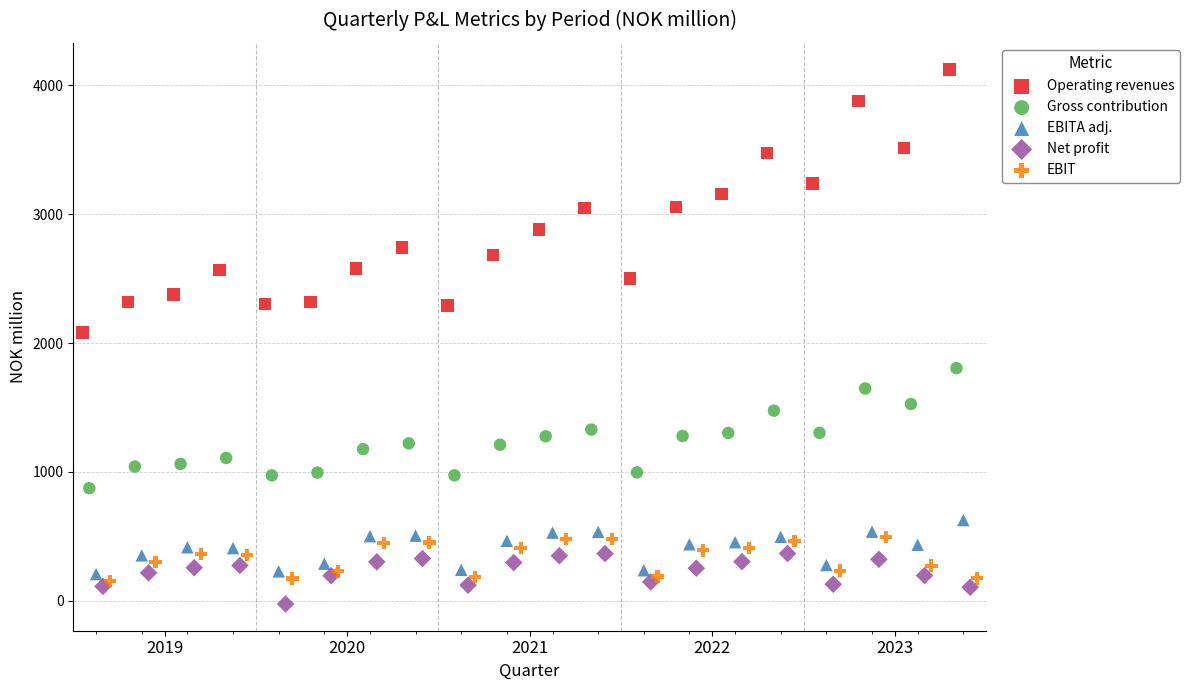

Which series has the widest spread of Y values?

Operating revenues